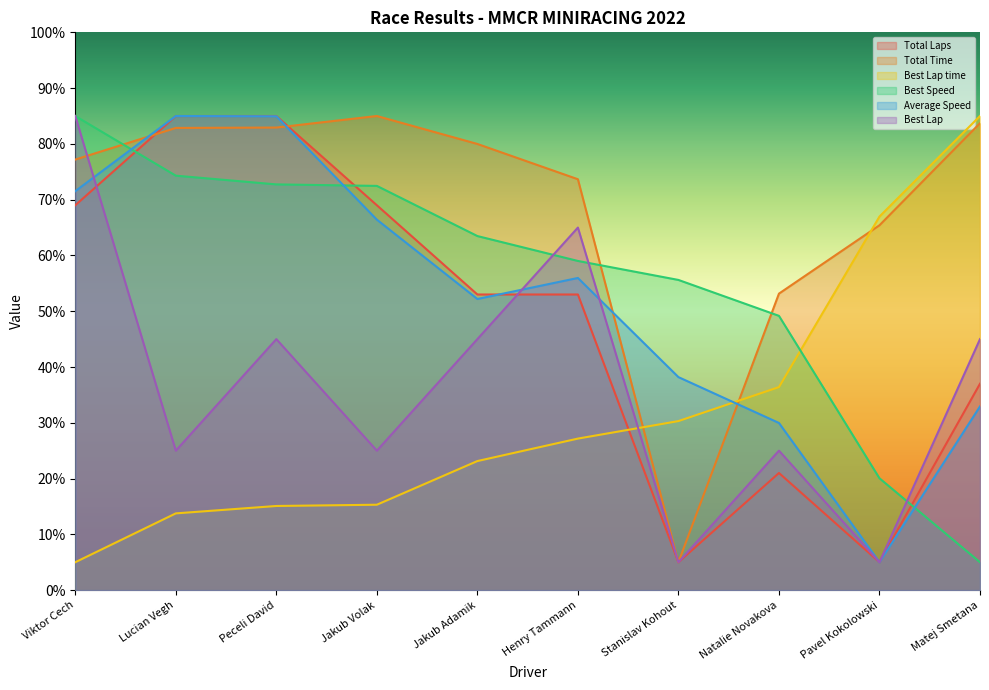

Which series has the largest total across all categories?

Total Time